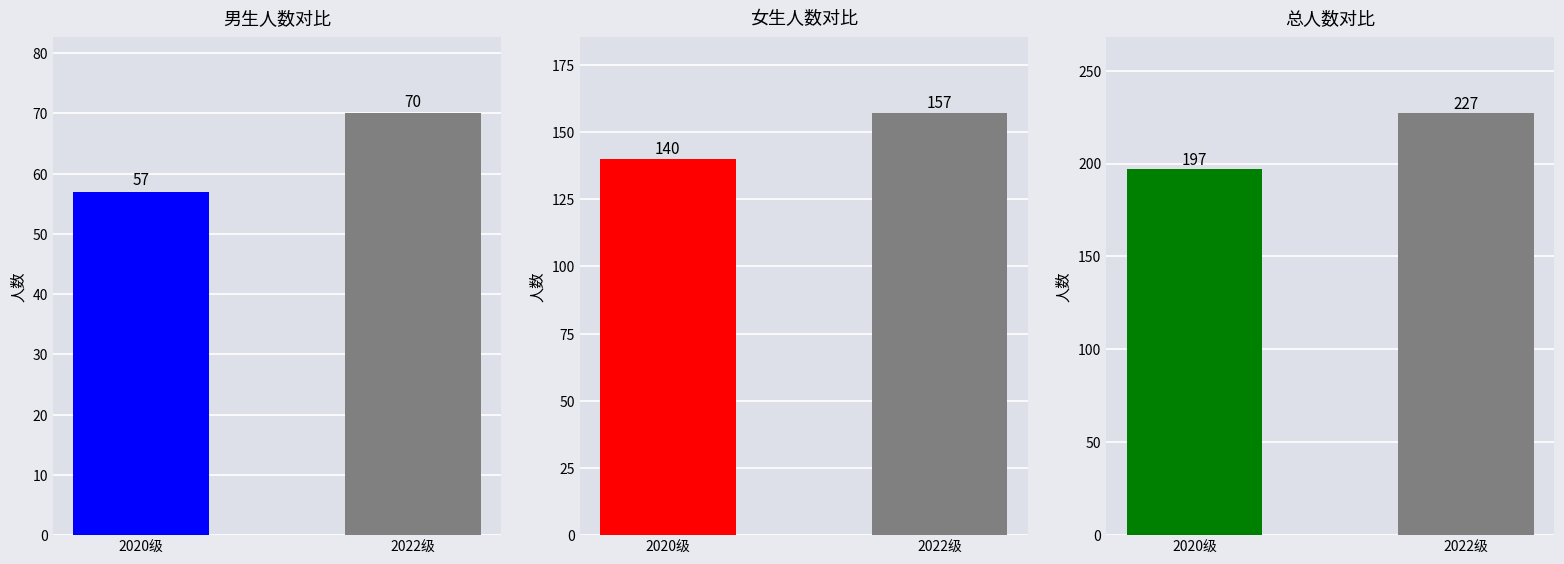

What is the label of the 1st bar from the right?

2022级